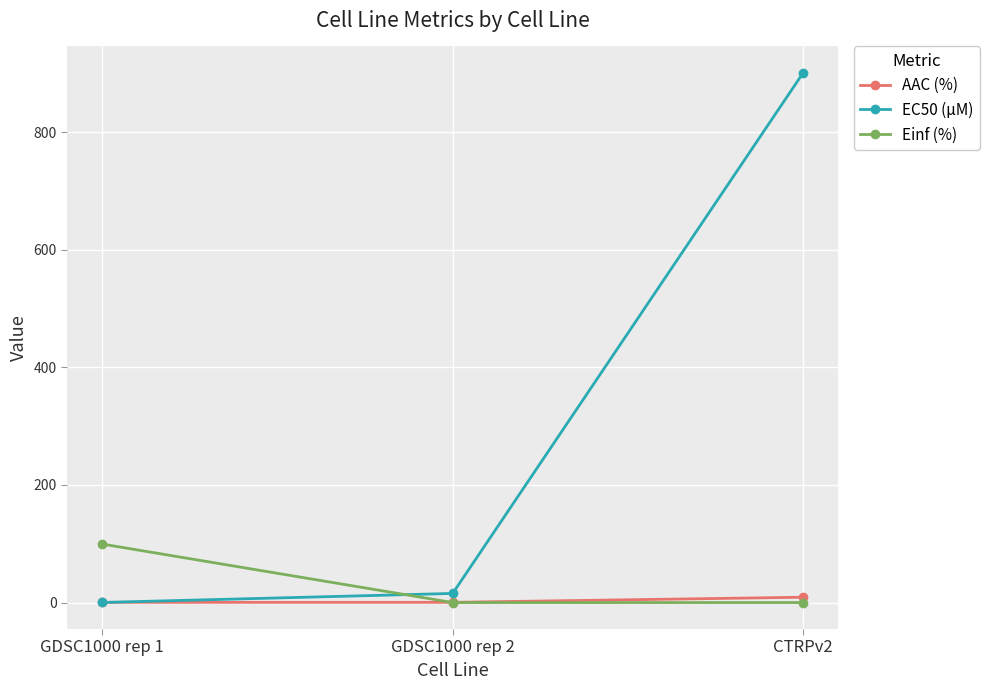

Which series has the widest spread of values?

EC50 (µM)